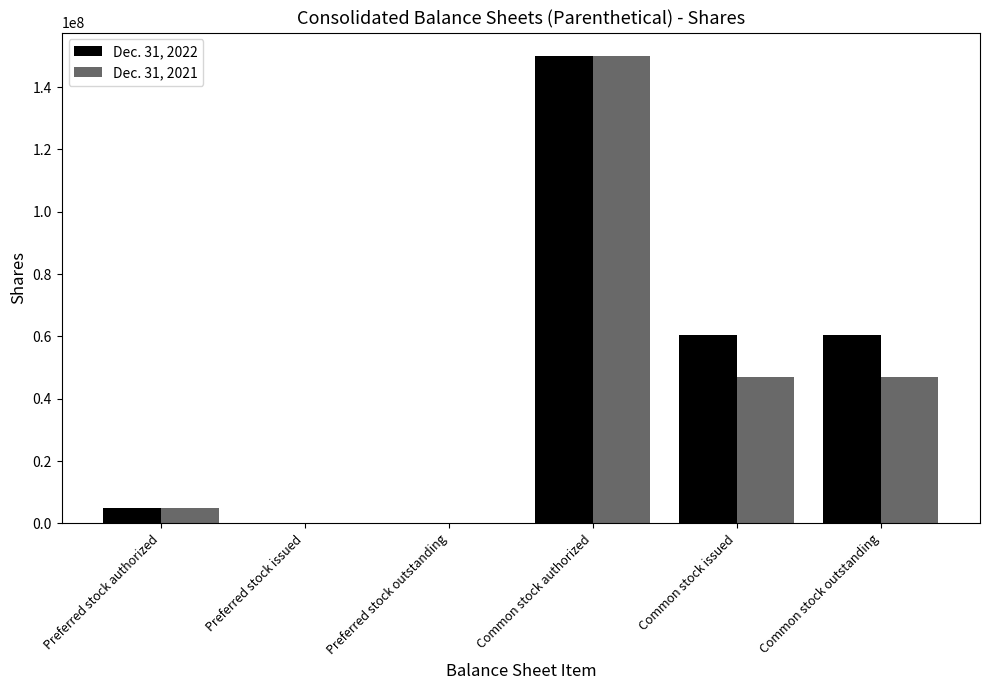

What are all the series names shown in the legend?

Dec. 31, 2022, Dec. 31, 2021